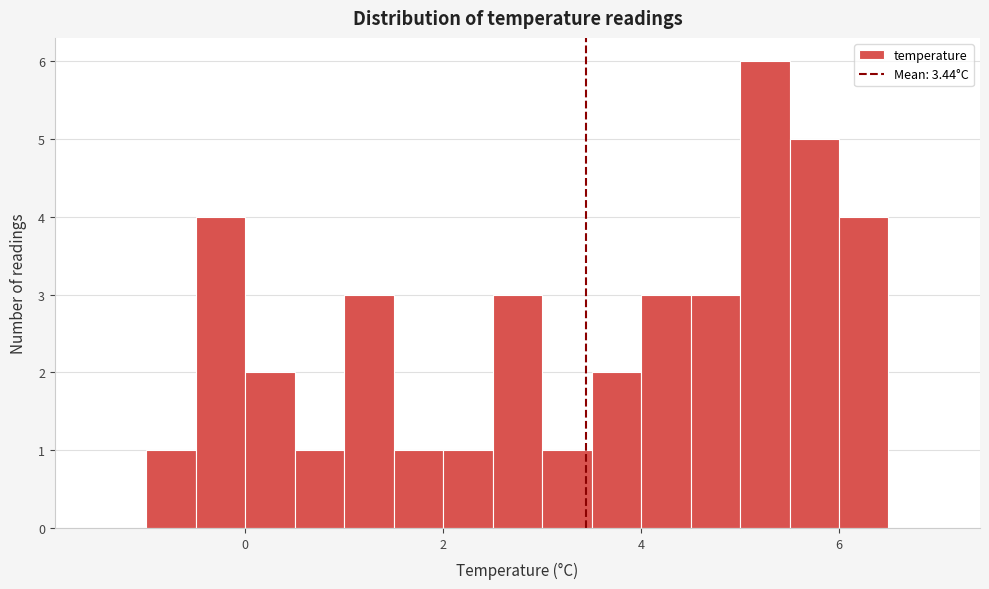

Around what value on the x-axis is the tallest bar? Give the approximate position of its centre, as read against the axis.

5.2